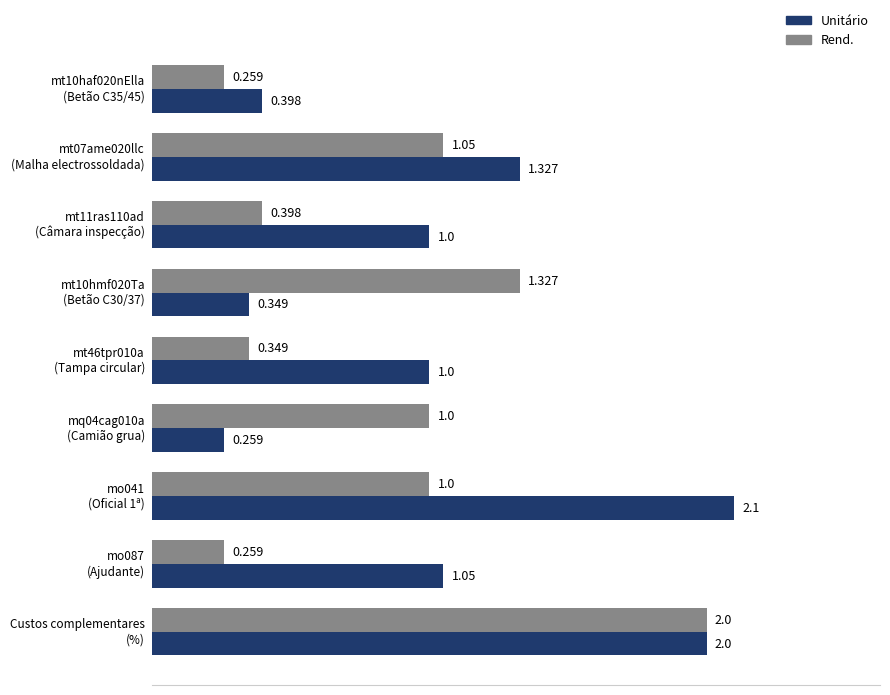

Which series has the widest spread of values?

Unitário